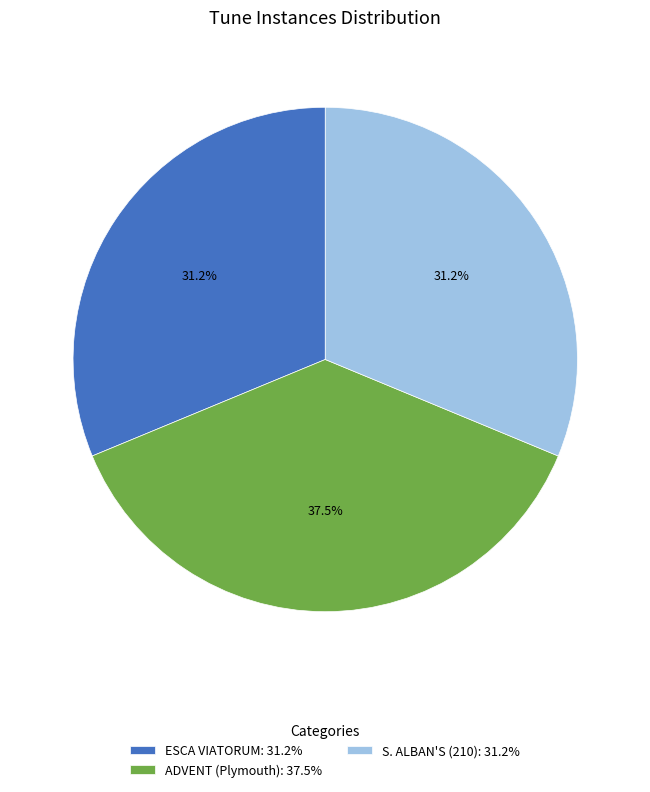

How many segments does this pie chart have?

3